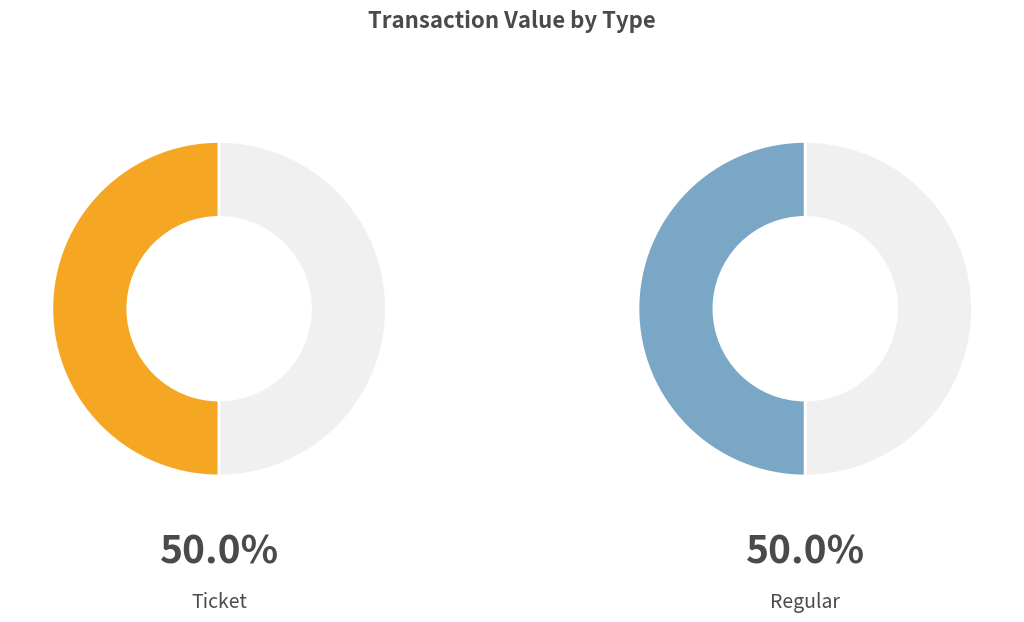

Count the number of slices in the pie.

4